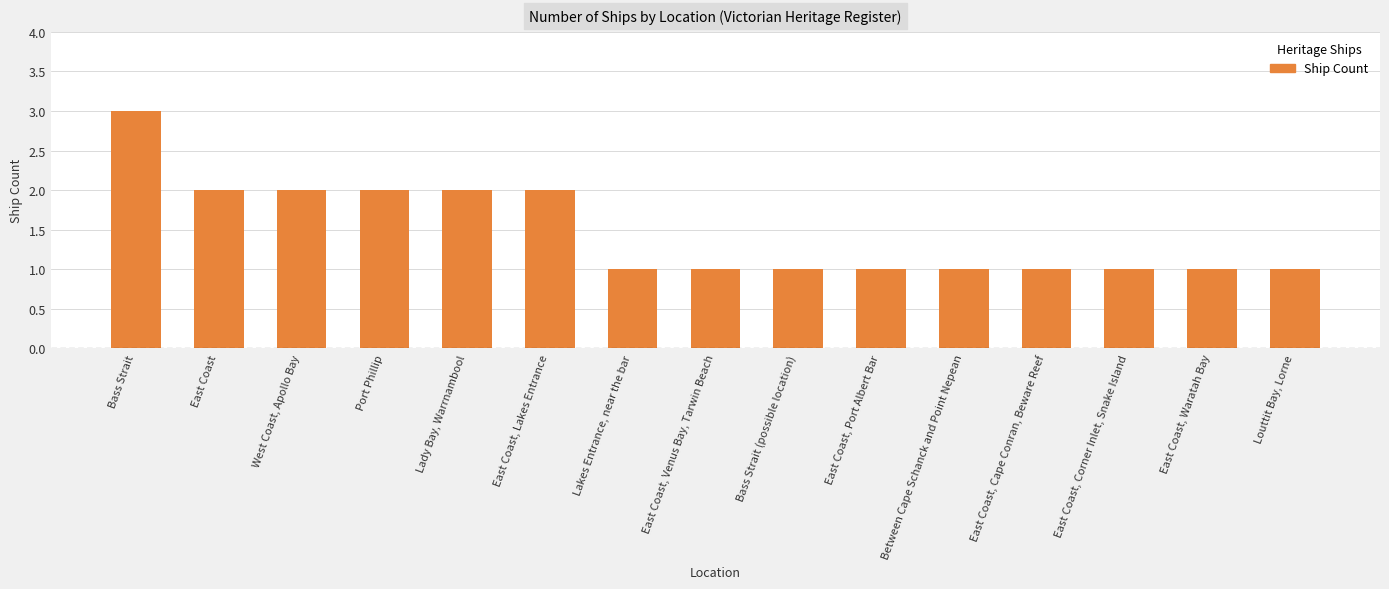

How many categories are shown in the chart?

15